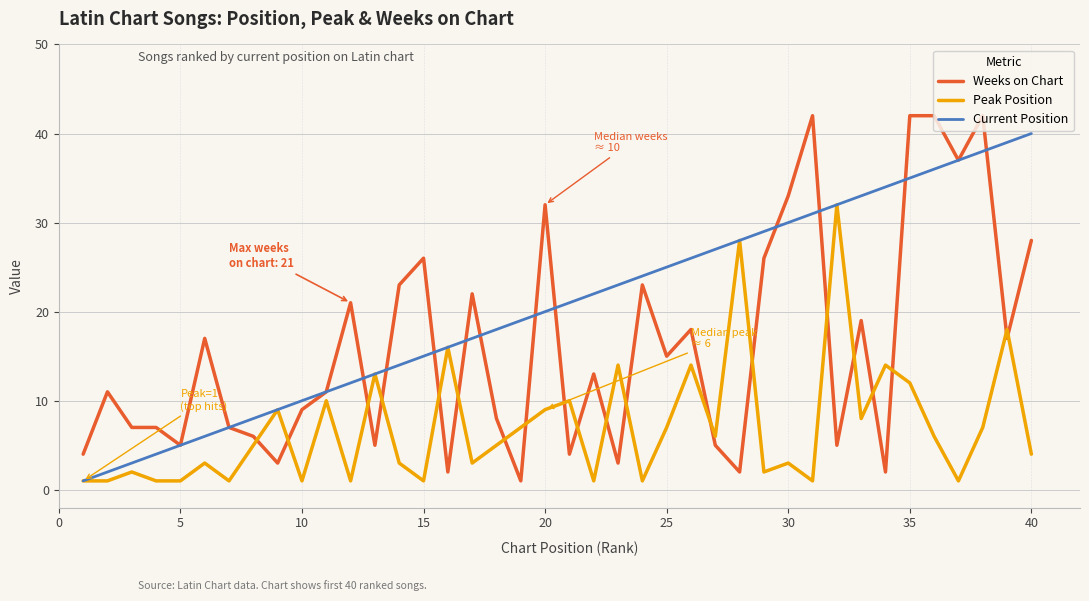

List the series in order of their overall mean, lowest first.

Peak Position, Weeks on Chart, Current Position